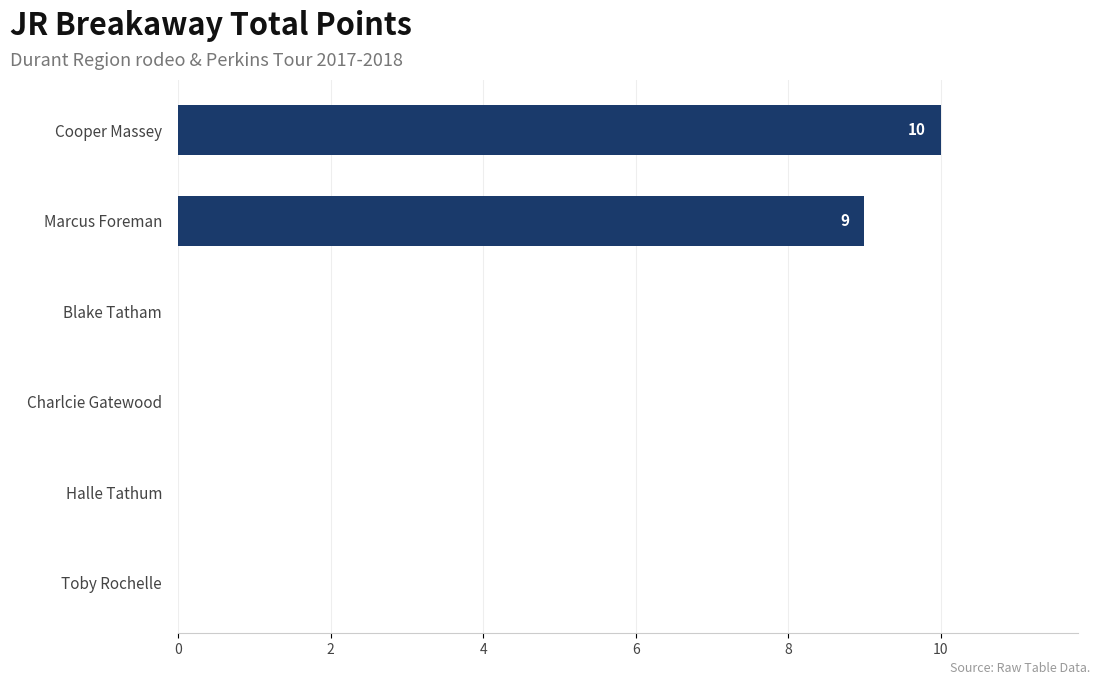

What is the change in value from Halle Tathum to Cooper Massey?

+10